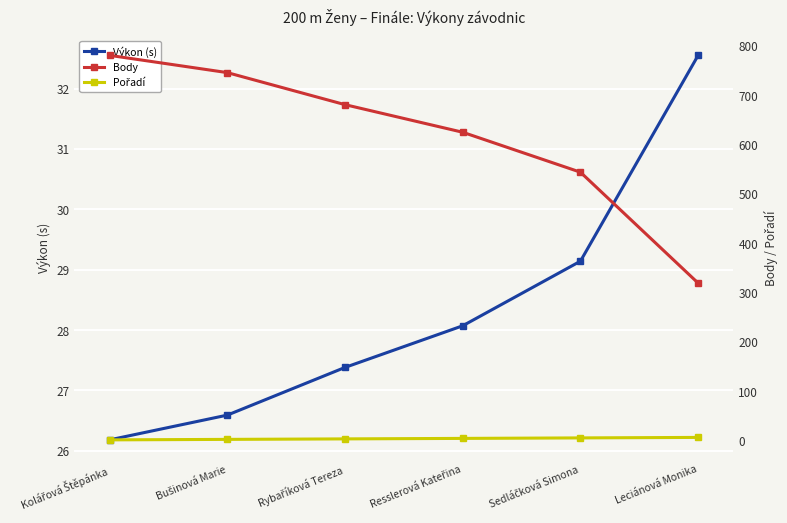

True or false: Body and Pořadí intersect in this chart.

False